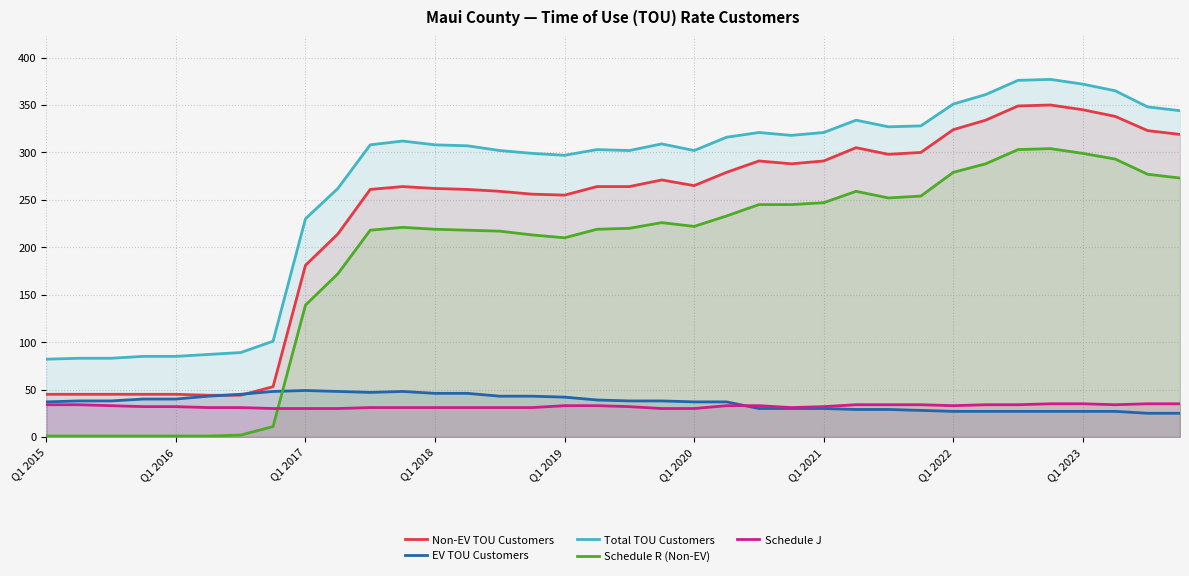

What is the difference between the maximum and second lowest values in the EV TOU Customers series?

24